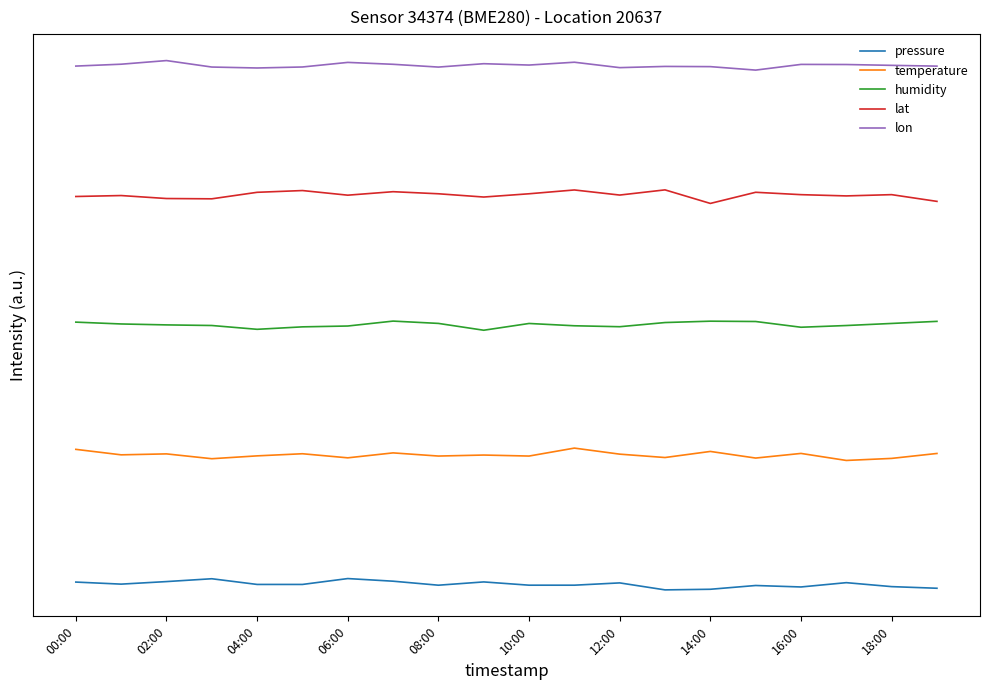

What are all the series names shown in the legend?

pressure, temperature, humidity, lat, lon